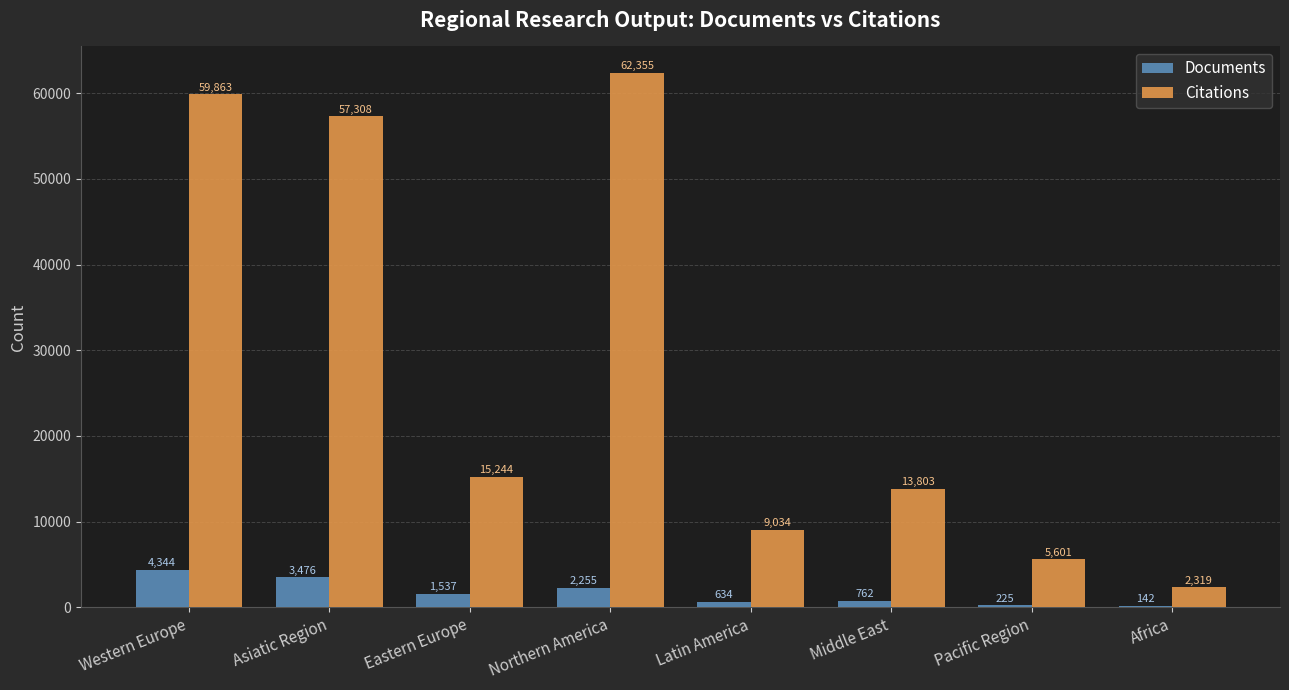

What is the highest value of the Citations series?

62355